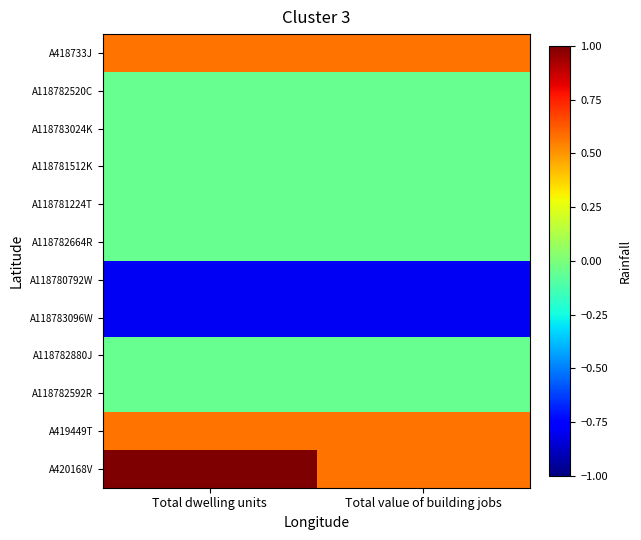

What is the total value across all series at Total dwelling units?

0.2